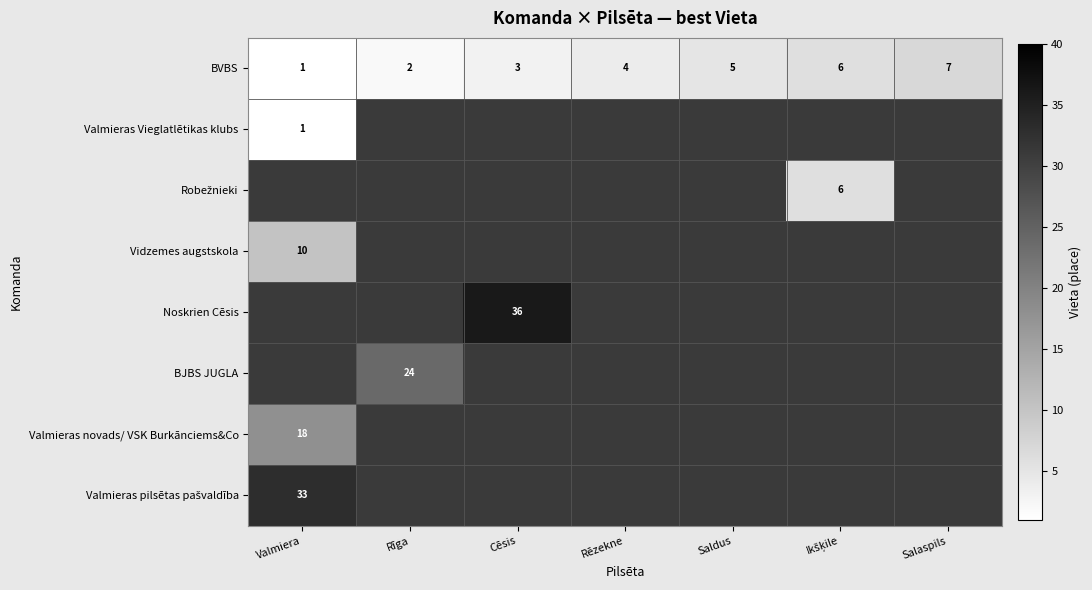

What is the spread (max minus min) of values at Rīga?

22.0